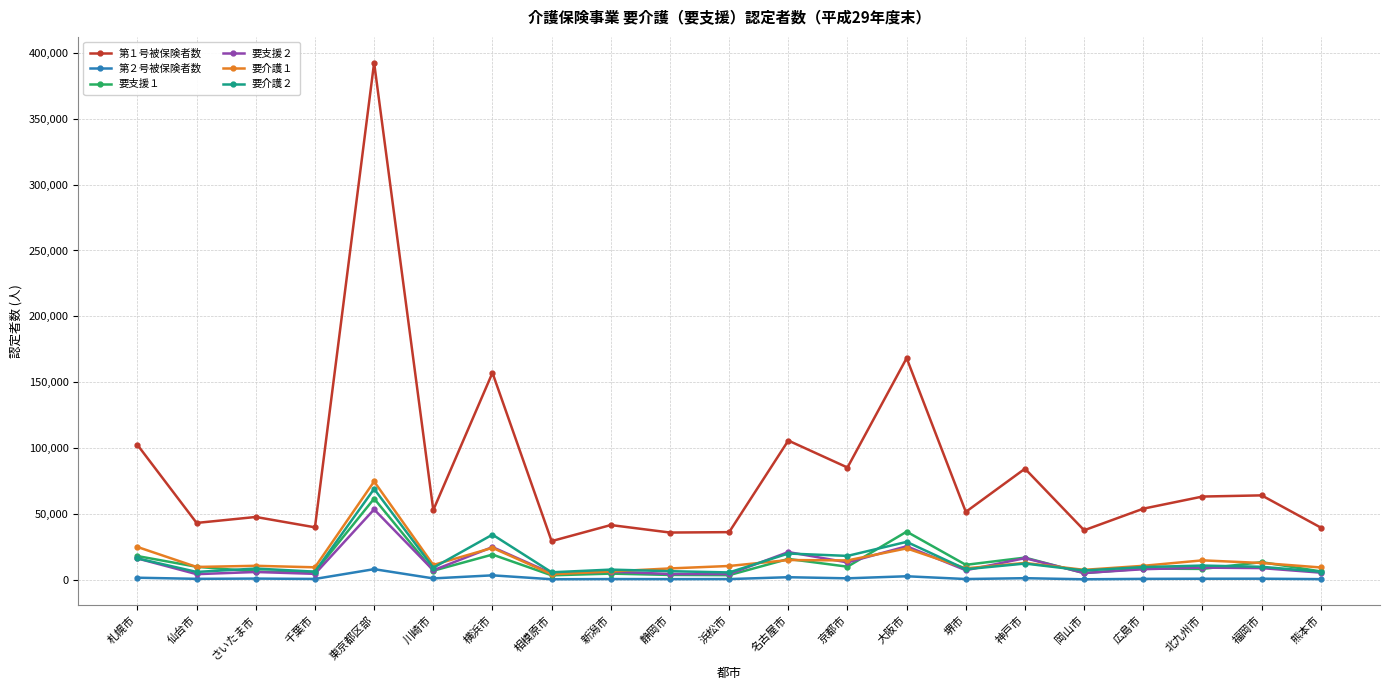

Which series has the largest range (max minus min)?

第１号被保険者数